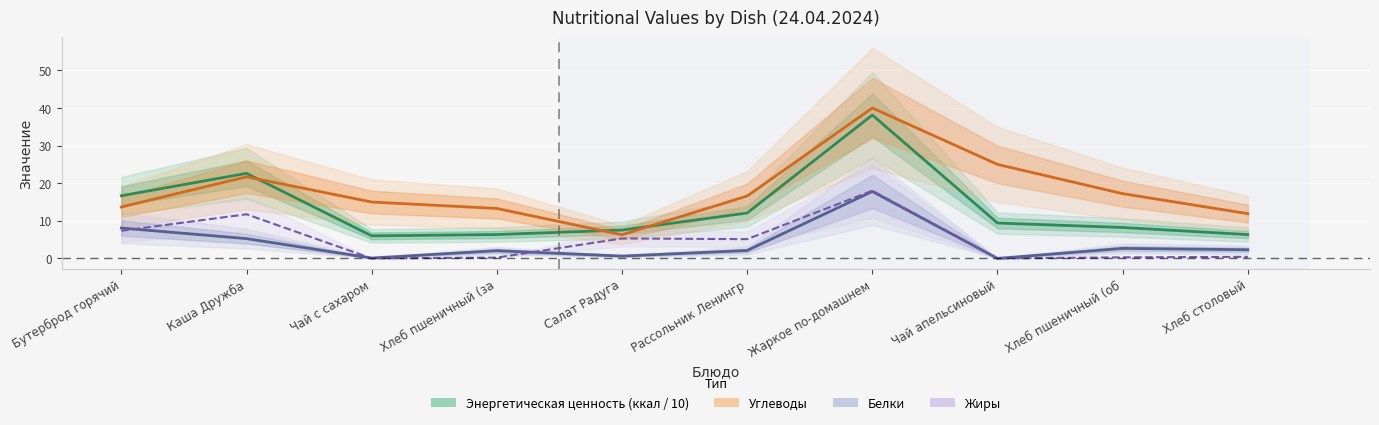

Between Хлеб пшеничный (за and Хлеб пшеничный (об, which is larger?

Хлеб пшеничный (об